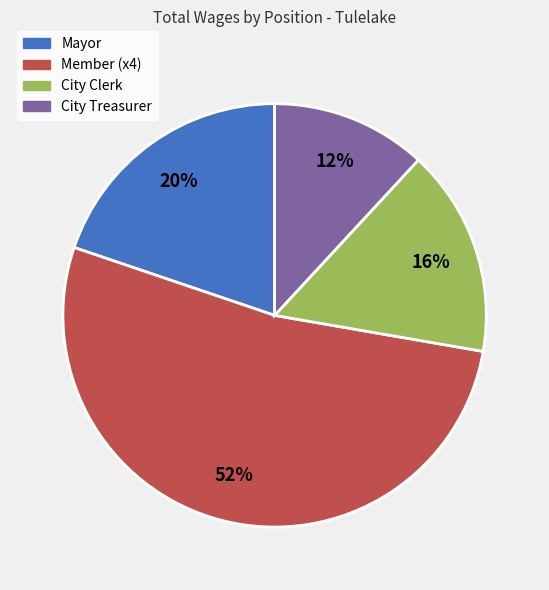

To the nearest percent, what is the average slice percentage?

25%